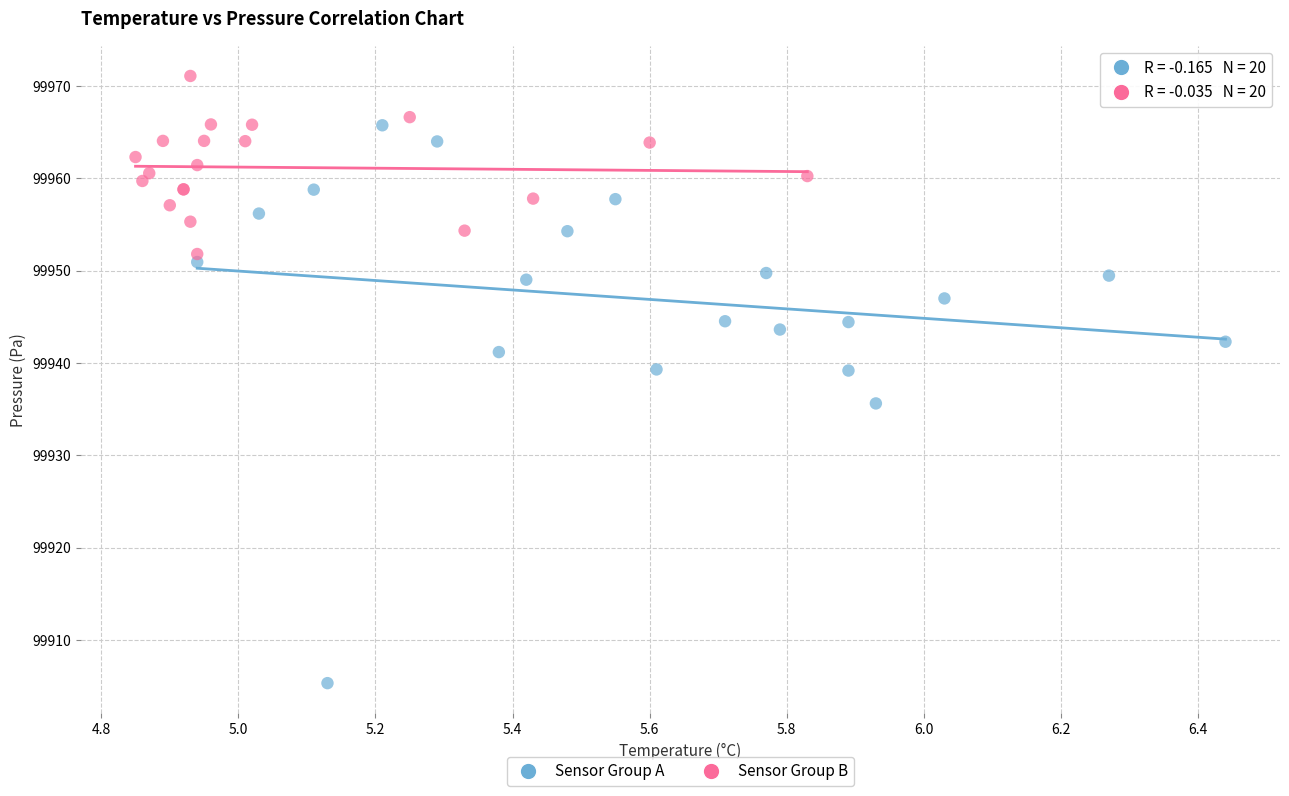

Which series has the largest Y range (max minus min)?

Sensor Group A